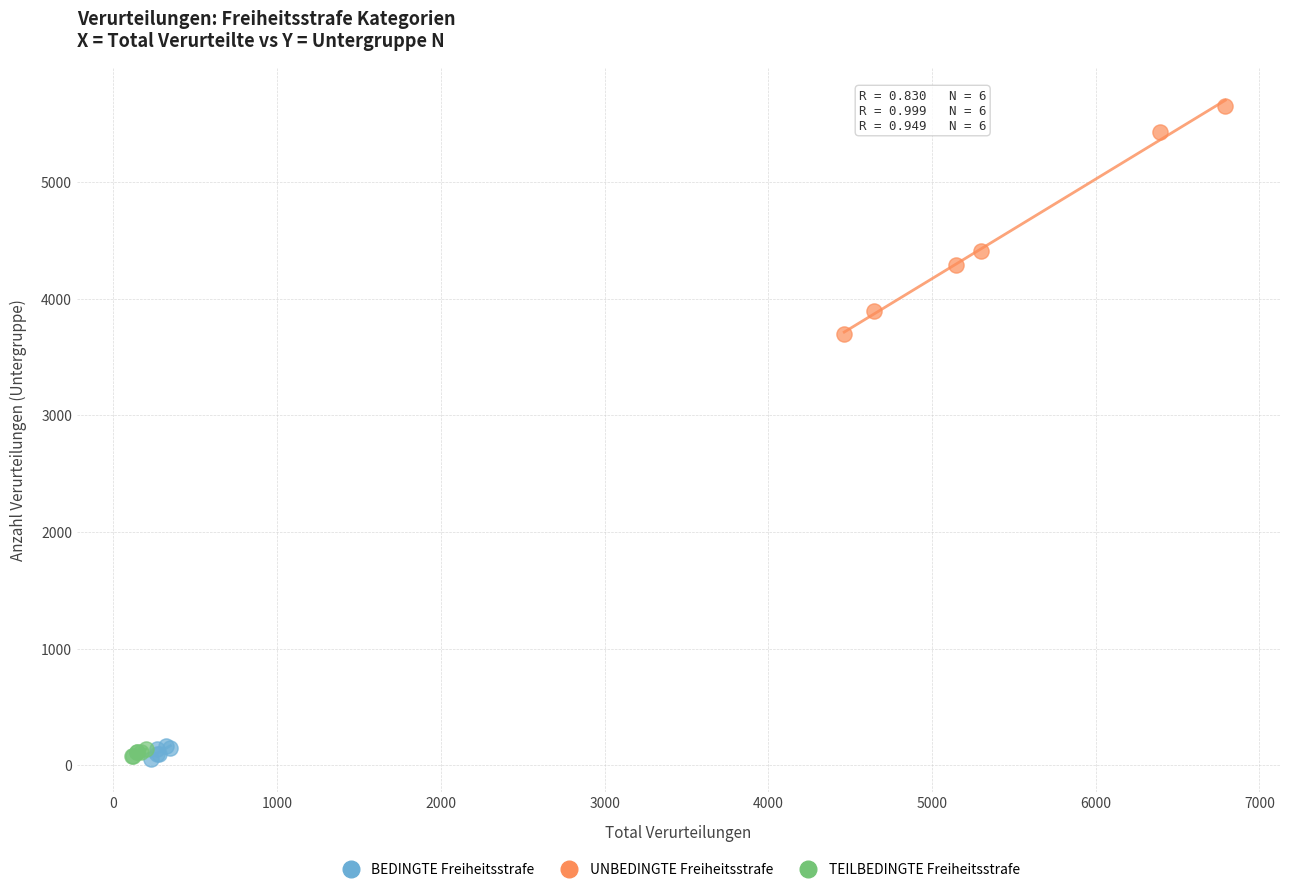

Which series contains the highest Y value?

UNBEDINGTE Freiheitsstrafe